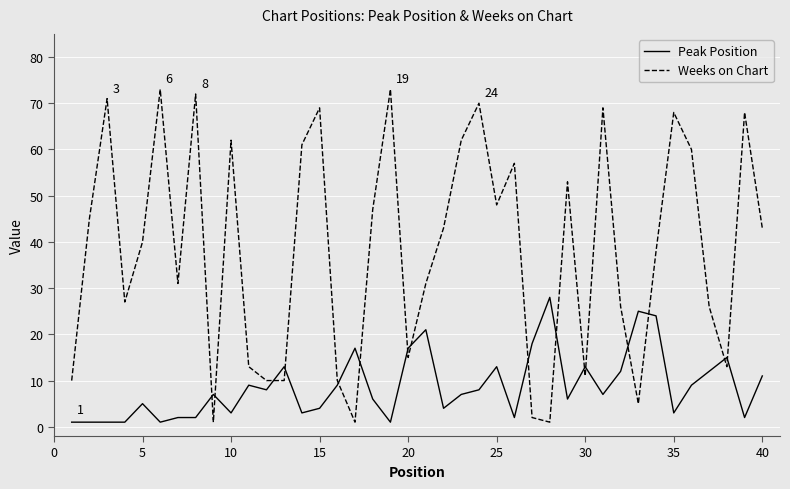

What is the lowest value of the Peak Position series?

1